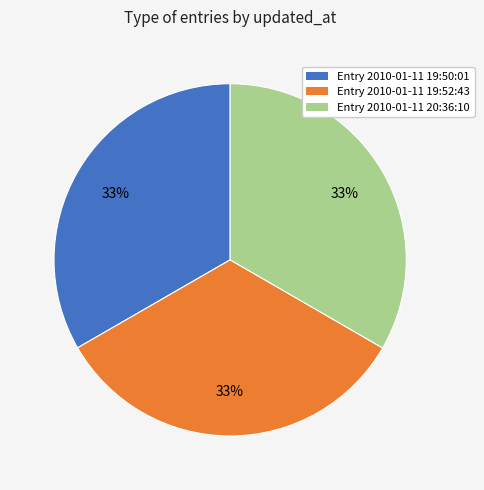

Does any single category account for the majority?

No